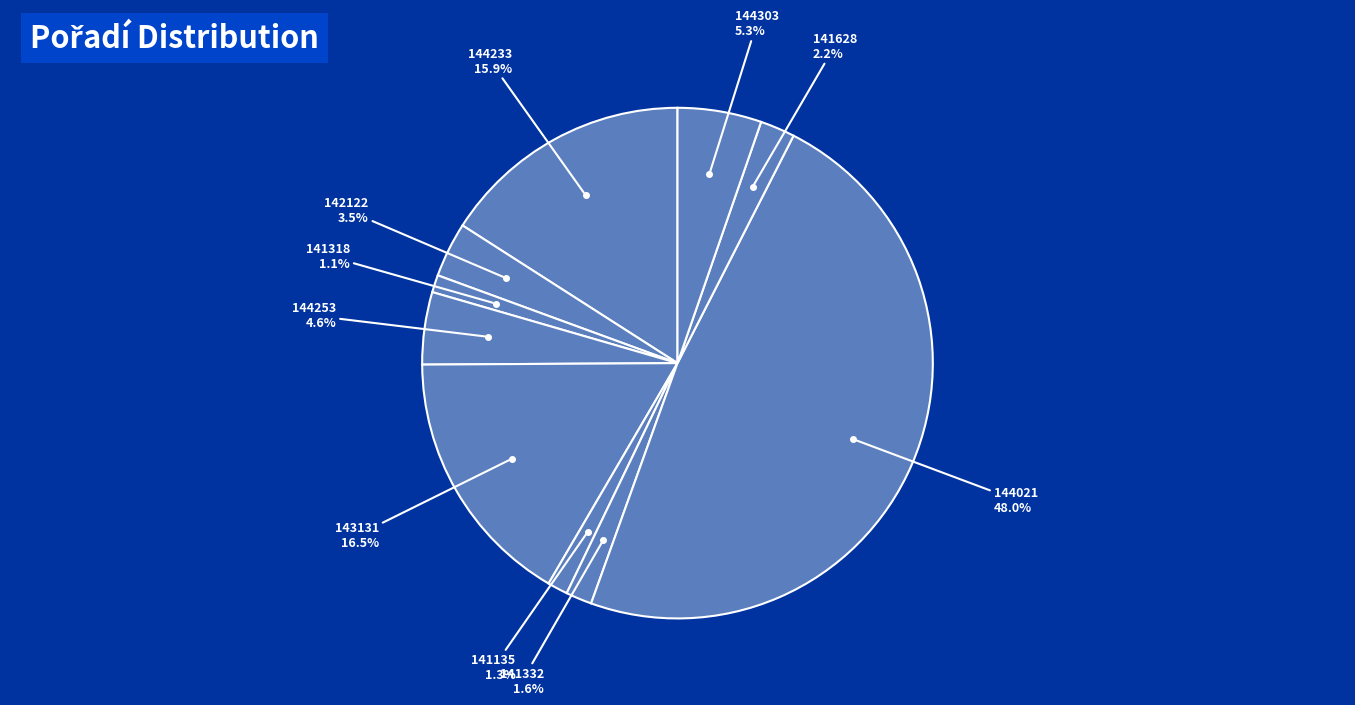

Count the number of slices in the pie.

10